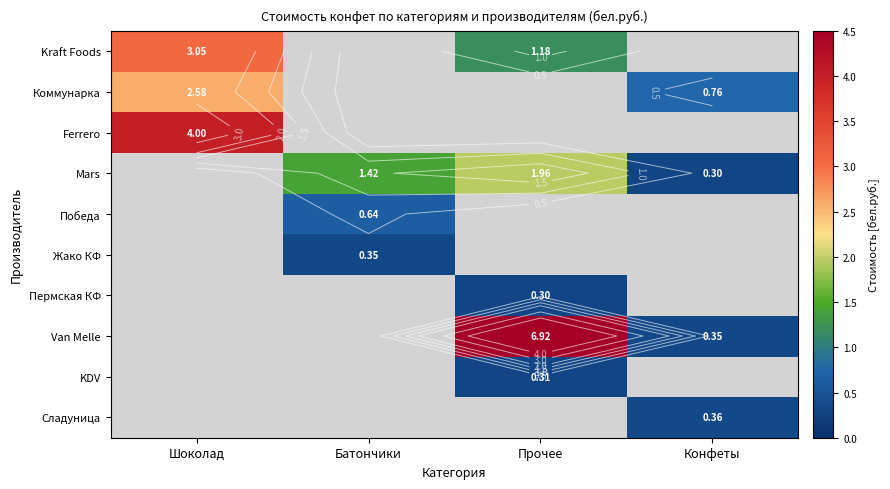

Count the number of data series in this chart.

10